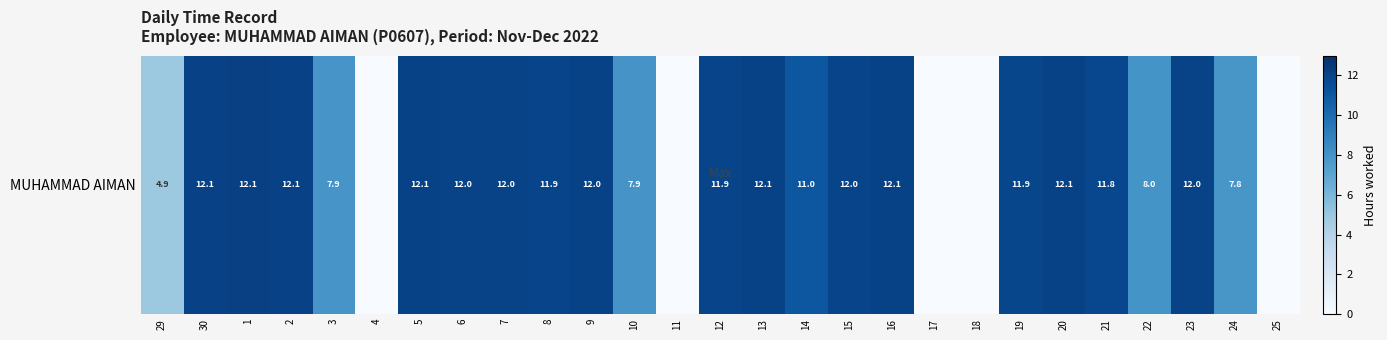

The chart shows a value of 5.1 at 2. True or false?

False